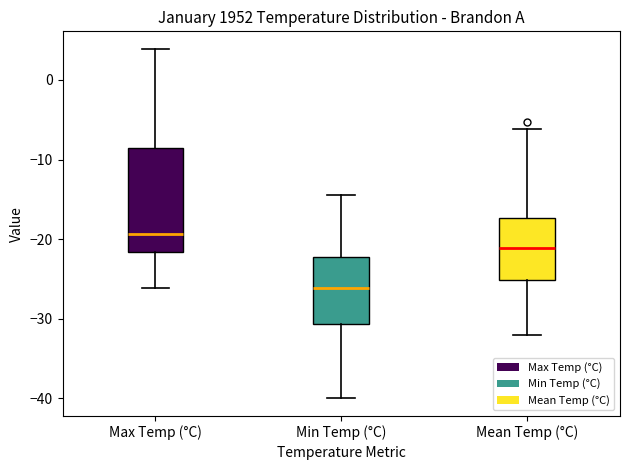

Reading left to right, read every box against the y-axis: the position of its median line, the range the box covers, and the ends of its whiskers. The values are not printed on the chart, so give them approximately, as read against the axis.

Max Temp (°C): median -19, box -22 to -9, whiskers -26 to 4
Min Temp (°C): median -26, box -31 to -22, whiskers -40 to -14
Mean Temp (°C): median -21, box -25 to -17, whiskers -32 to -6